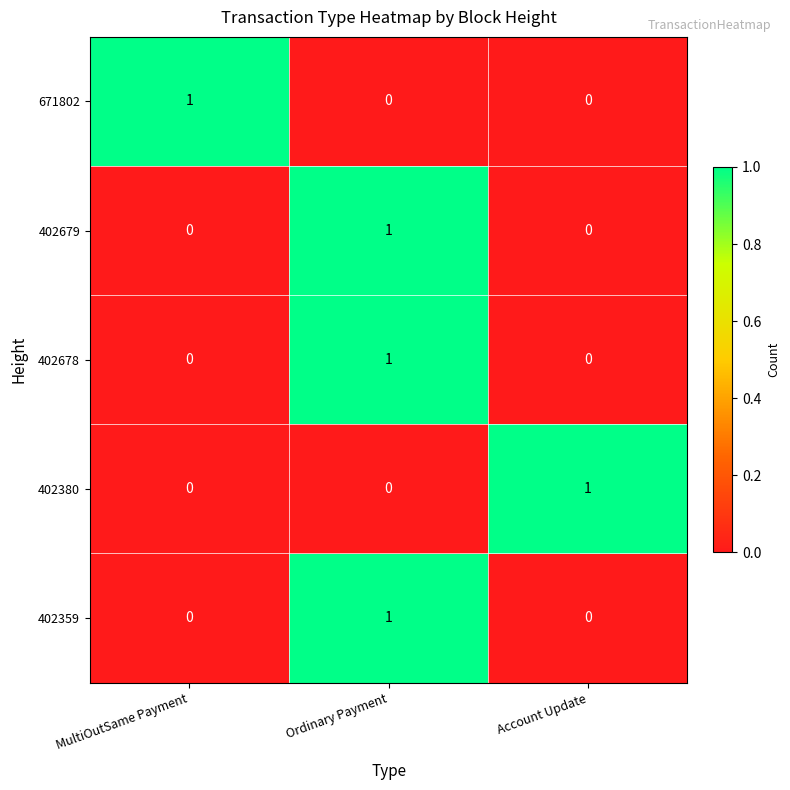

Reading left to right, extract all data points from this chart.

671802: 1	0	0
402679: 0	1	0
402678: 0	1	0
402380: 0	0	1
402359: 0	1	0